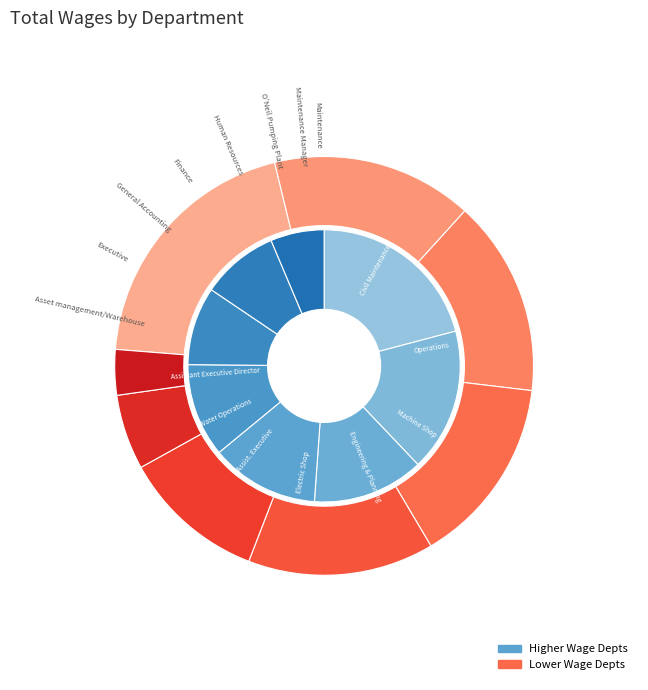

Is it true that Executive is 4% of the pie?

True